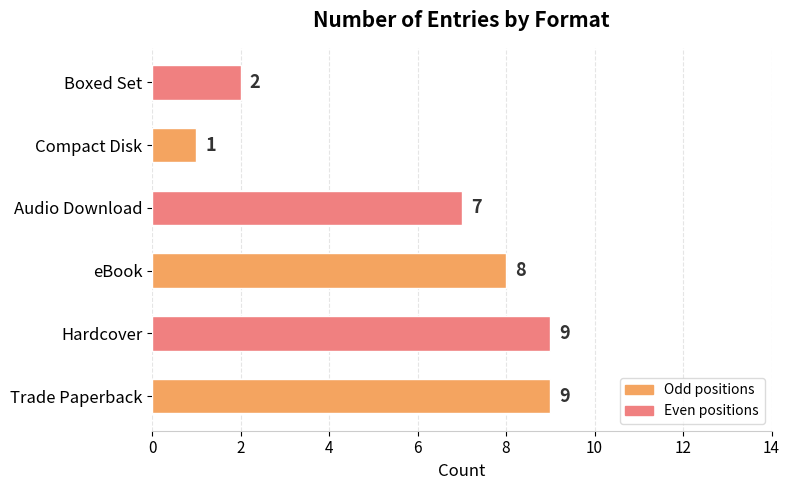

What is the maximum value shown in the chart?

9